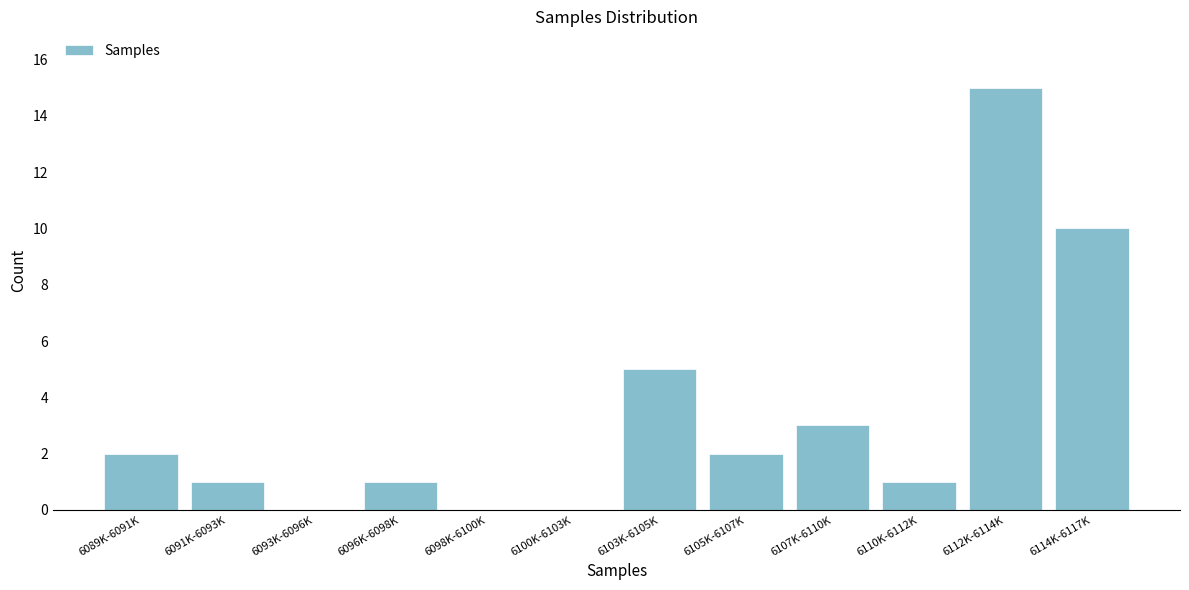

Reading right to left, transcribe all the data shown in this chart.

6114K-6117K=10	6112K-6114K=15	6110K-6112K=1	6107K-6110K=3	6105K-6107K=2	6103K-6105K=5	6100K-6103K=0	6098K-6100K=0	6096K-6098K=1	6093K-6096K=0	6091K-6093K=1	6089K-6091K=2